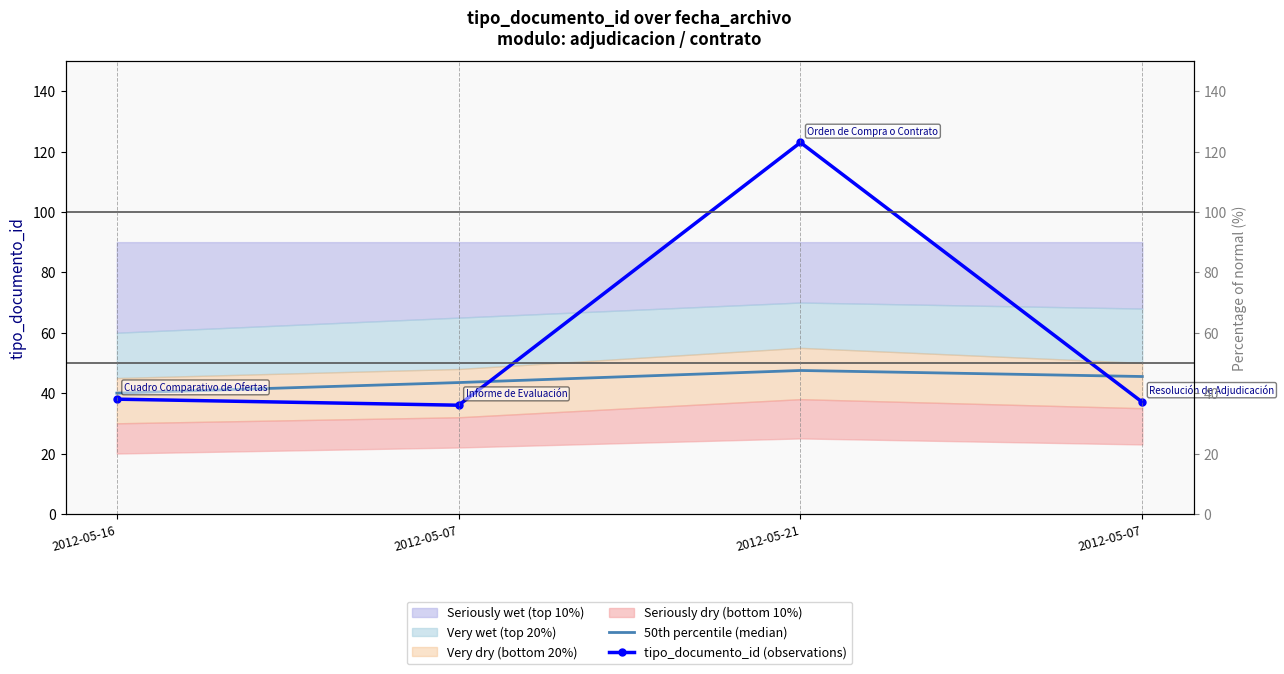

Which series changed the most between 2012-05-16 and 2012-05-21?

tipo_documento_id (observations)